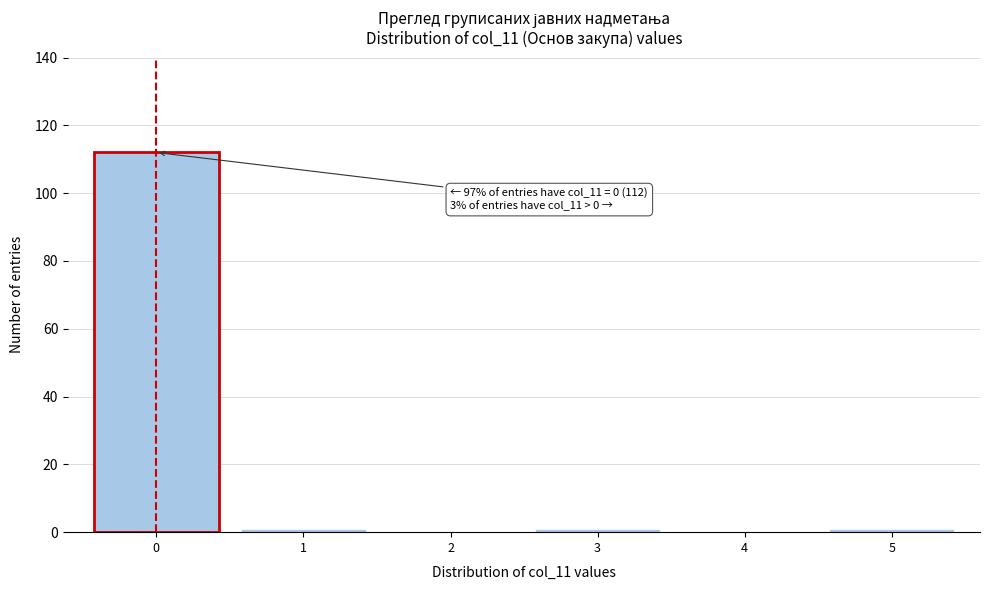

Reading left to right, list all the values displayed in this chart.

0=112	1=1	2=0	3=1	4=0	5=1